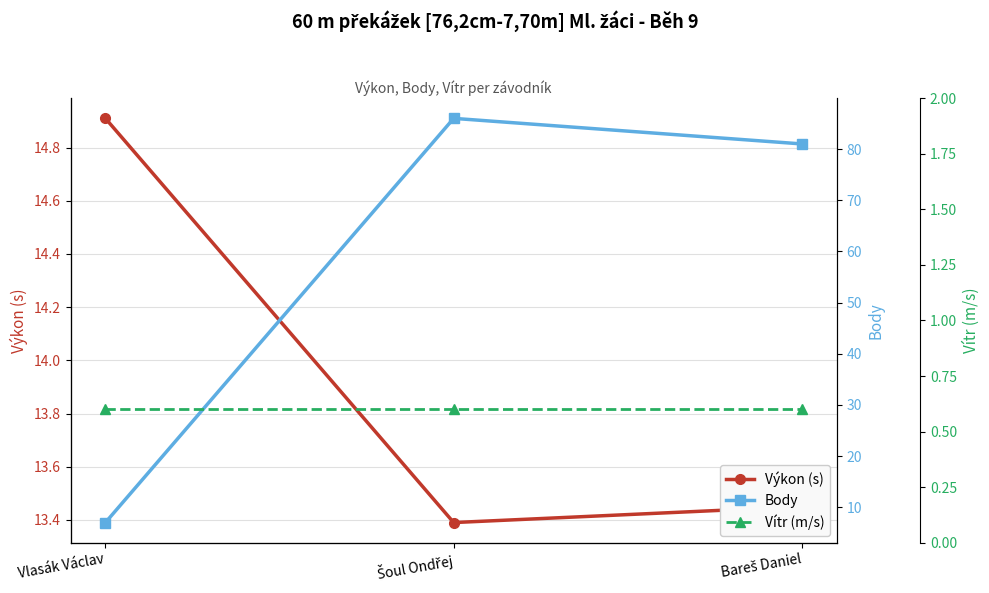

At which category does the chart reach its minimum across all series?

Vlasák Václav